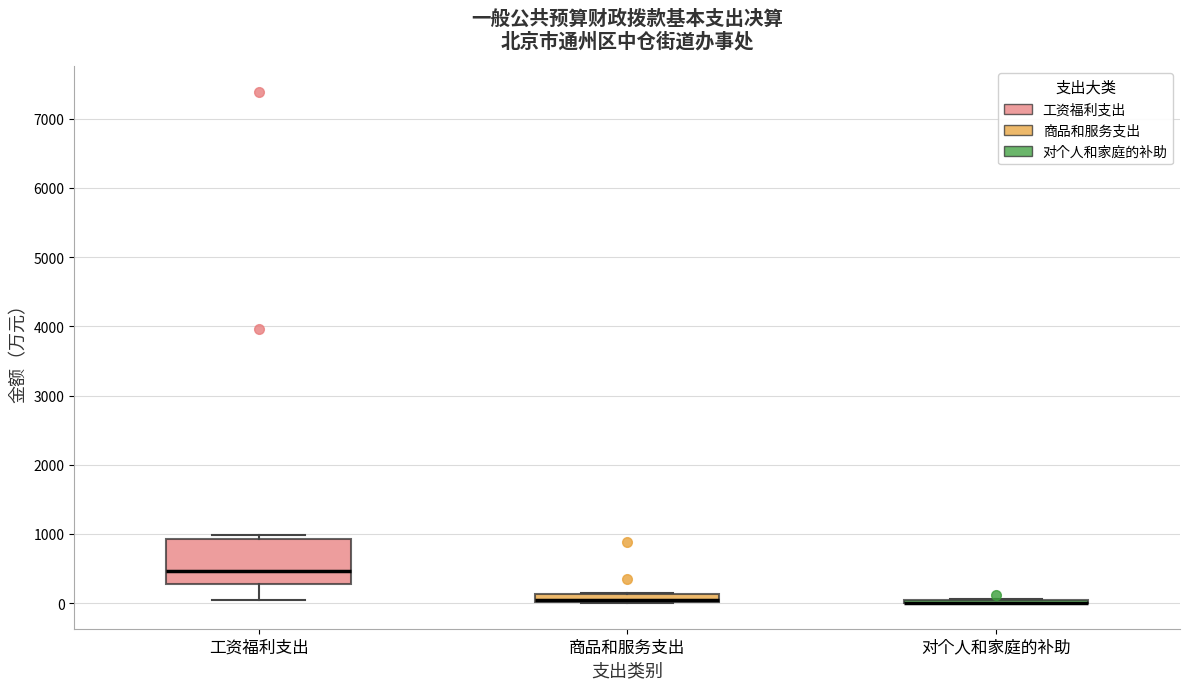

Where is the lower edge of the box for 商品和服务支出 on the y-axis? The values are not printed on the chart, so give them approximately, as read against the axis.

0